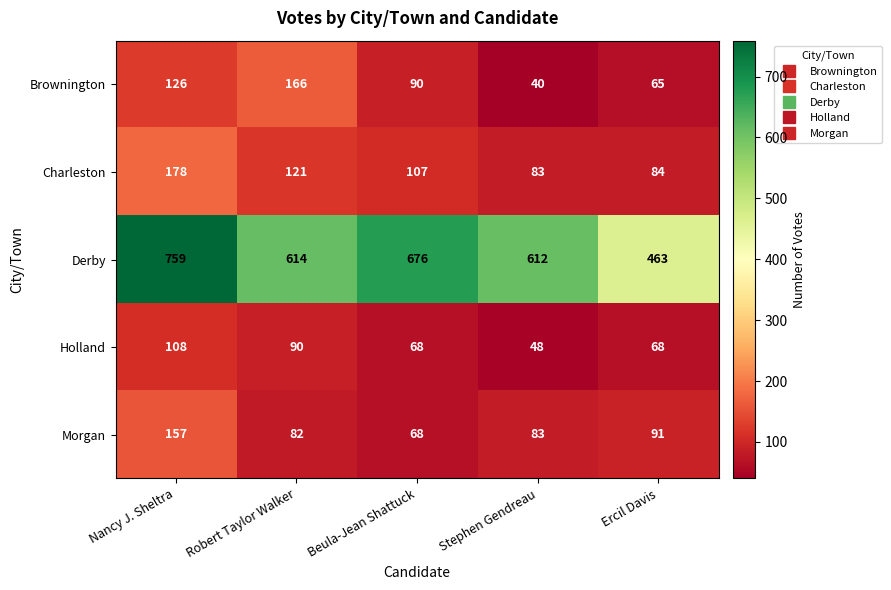

Rank the series at Ercil Davis from highest to lowest value.

Derby, Morgan, Charleston, Holland, Brownington